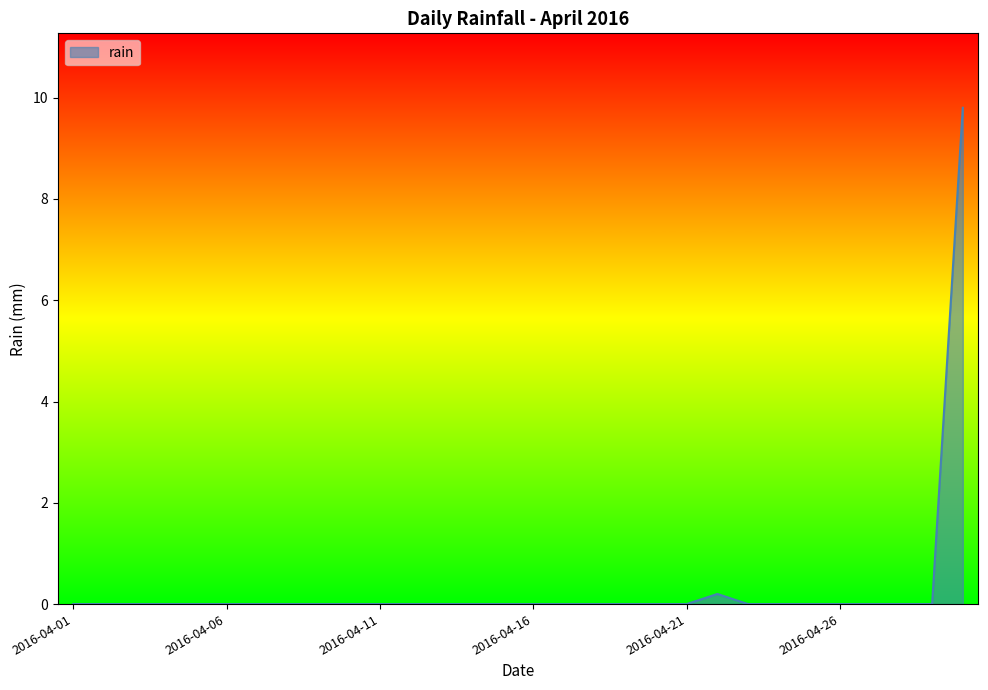

Does the chart have visible grid lines?

No